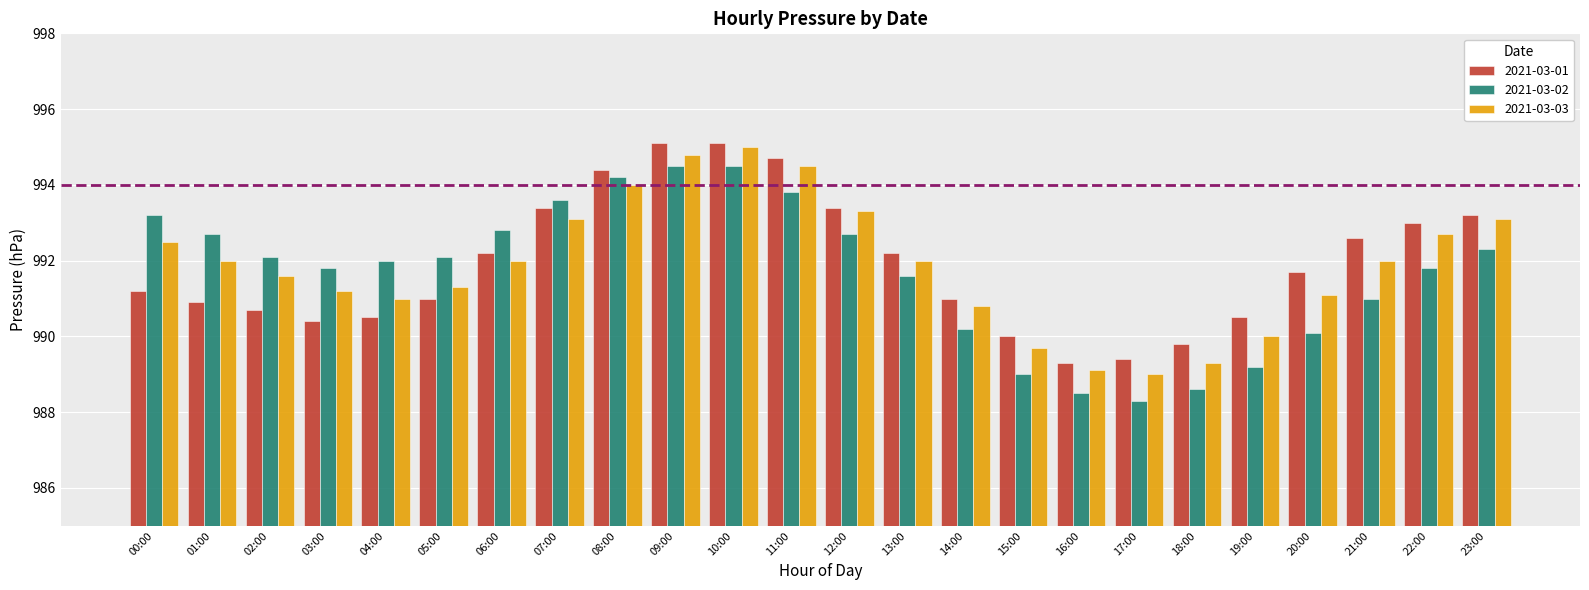

How many distinct data groups are displayed?

3